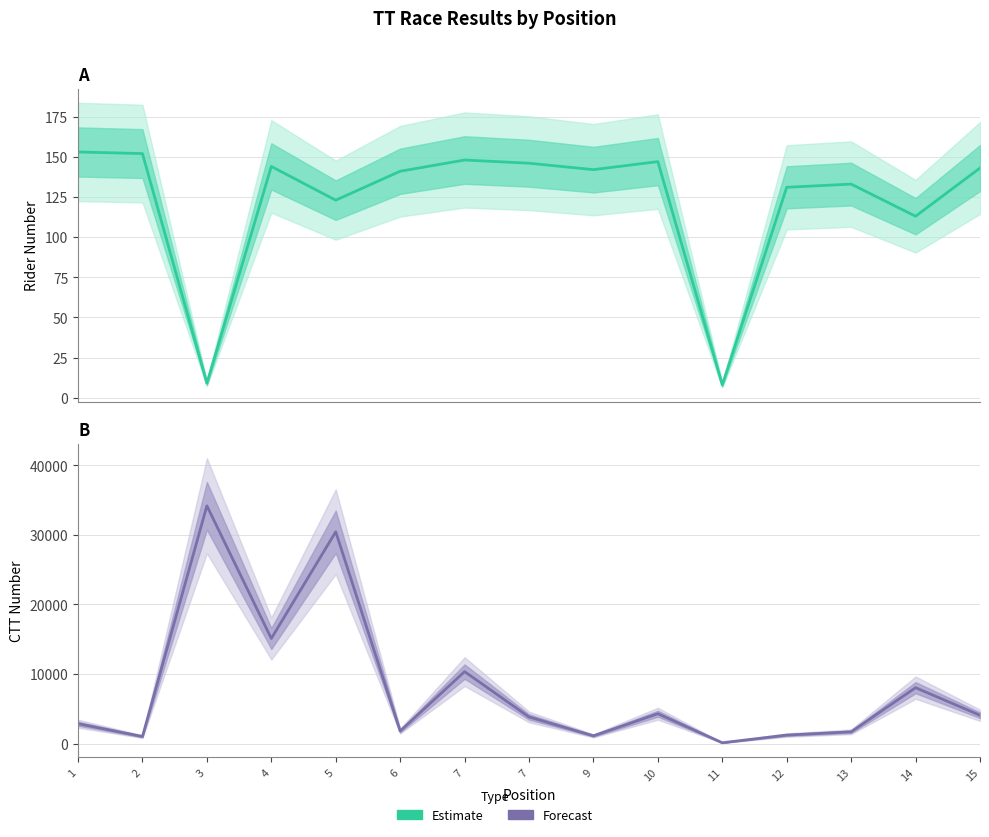

True or false: Estimate and Forecast intersect in this chart.

False